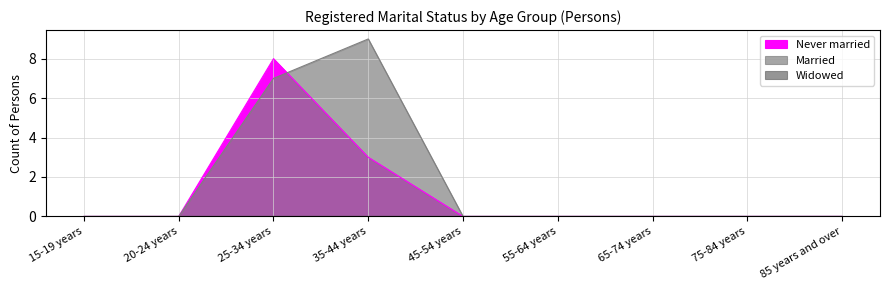

Which category has the highest value in the Never married series?

25-34 years